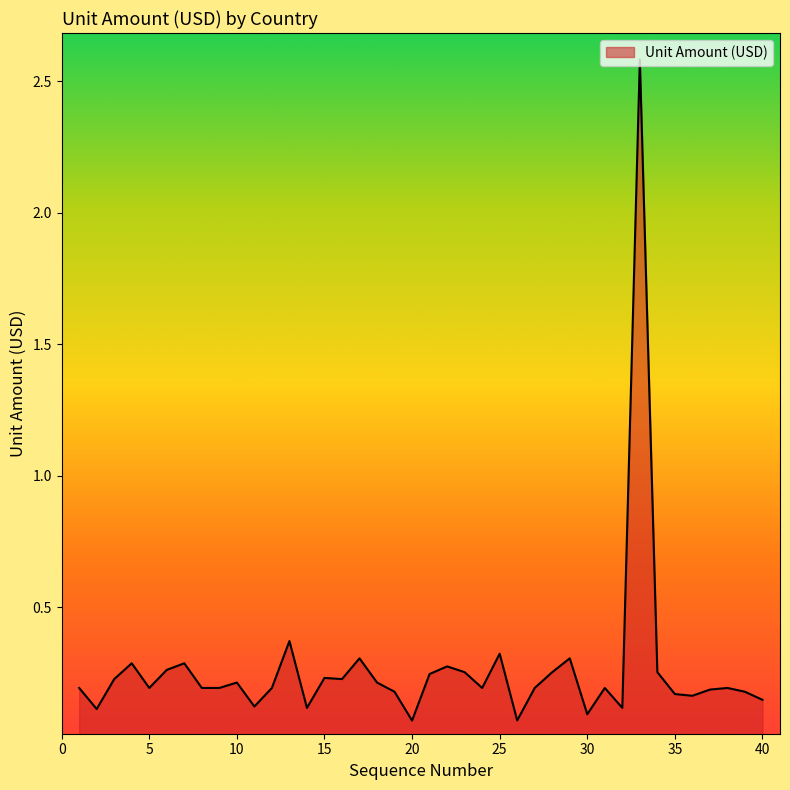

How many series are shown in this chart?

1